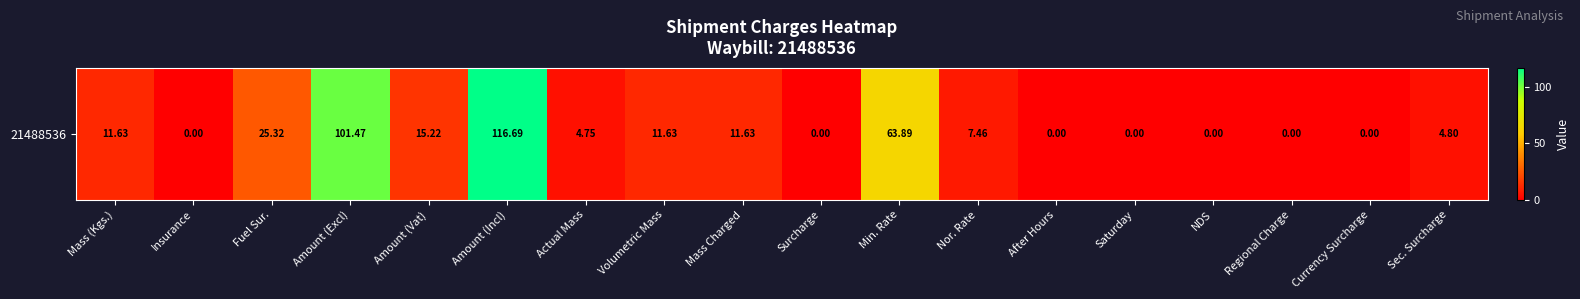

What is the difference between the values at Sec. Surcharge and NDS?

4.8